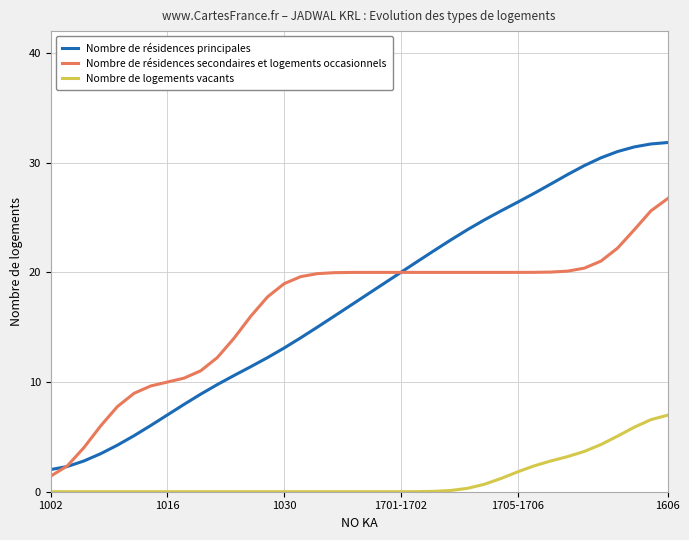

Which series has the widest spread of values?

Nombre de résidences principales